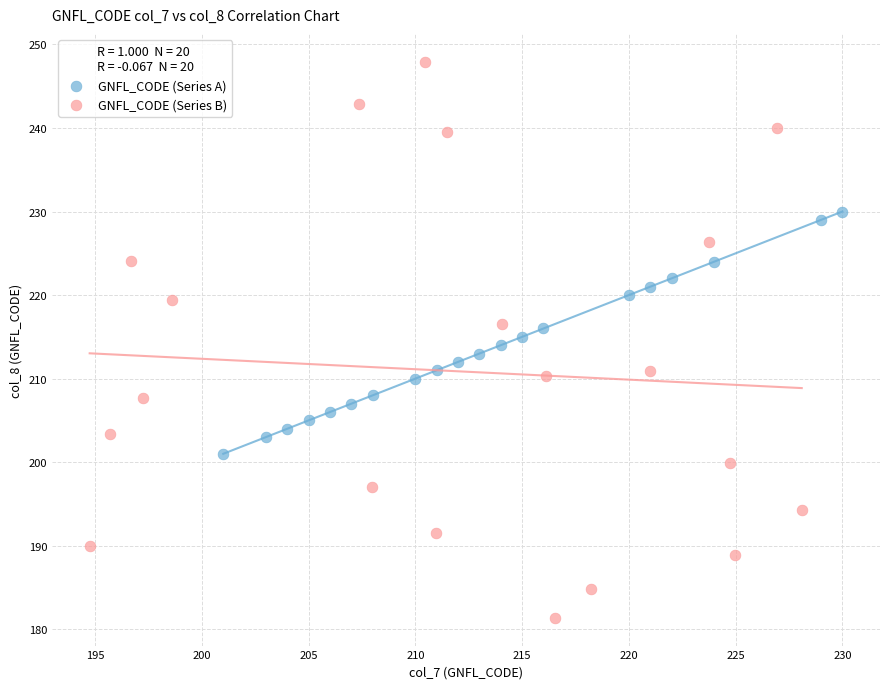

Which series has the largest Y range (max minus min)?

GNFL_CODE (Series B)